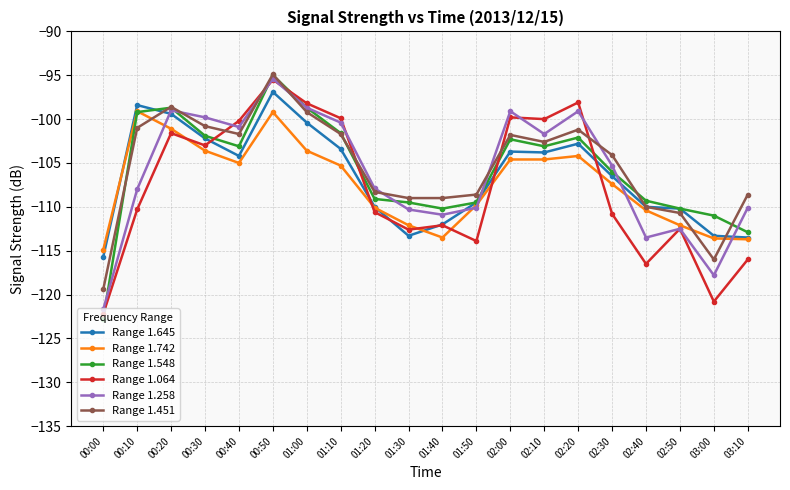

Which label corresponds to the smallest value in the chart?

00:00